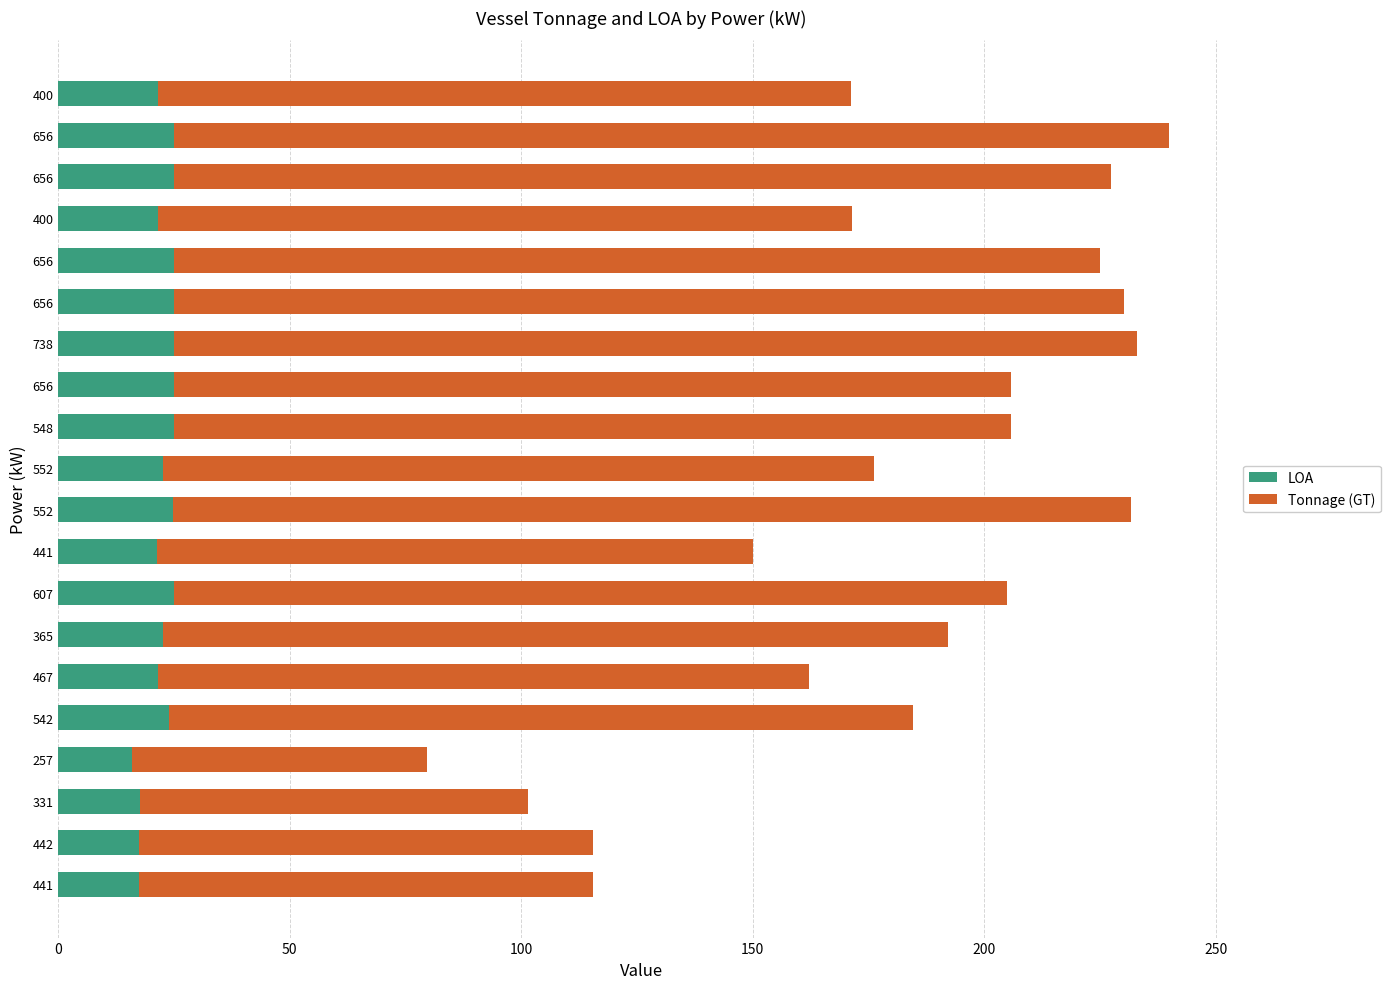

What position from the left is 0?

1